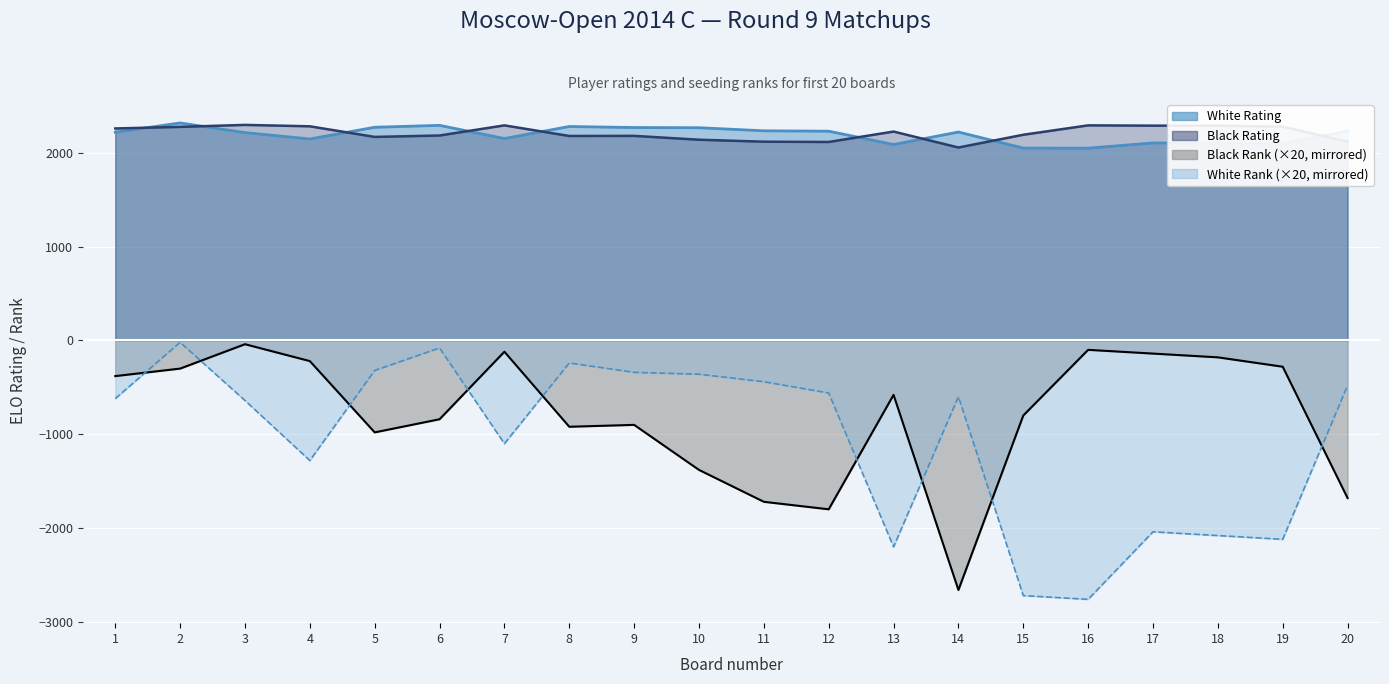

True or false: White Rank and Black Rating cross at least once.

False